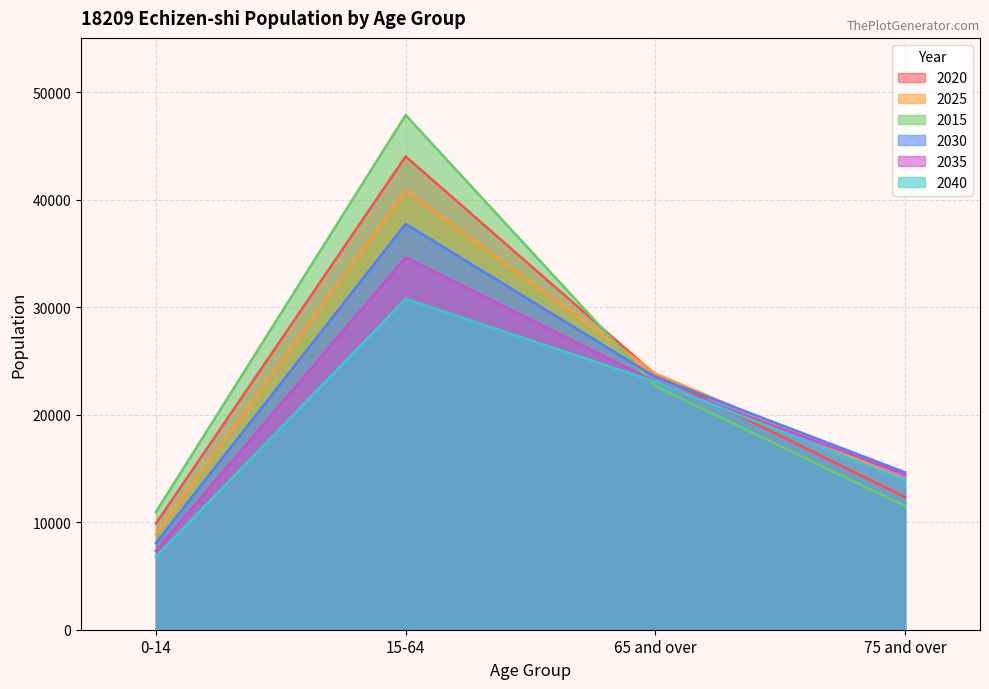

At how many categories does at least one series exceed 28223?

1